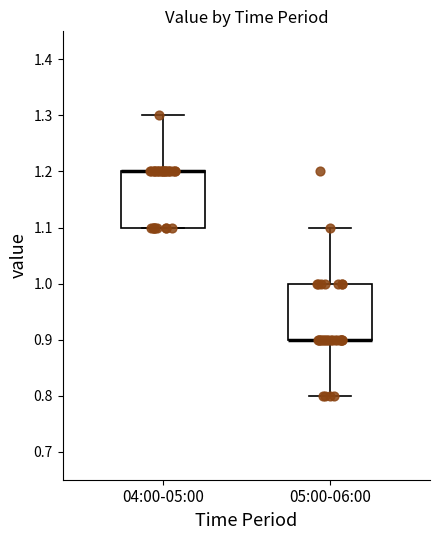

Reading left to right, transcribe this box plot: for each box, give where its median line is, the range the box spans, and where its two whiskers end, as read against the y-axis. The values are not printed on the chart, so give them approximately, as read against the axis.

04:00-05:00: median 1.2 (drawn on the box's upper edge), box 1.1 to 1.2, whiskers 1.1 to 1.3
05:00-06:00: median 0.9 (drawn on the box's lower edge), box 0.9 to 1.0, whiskers 0.8 to 1.1